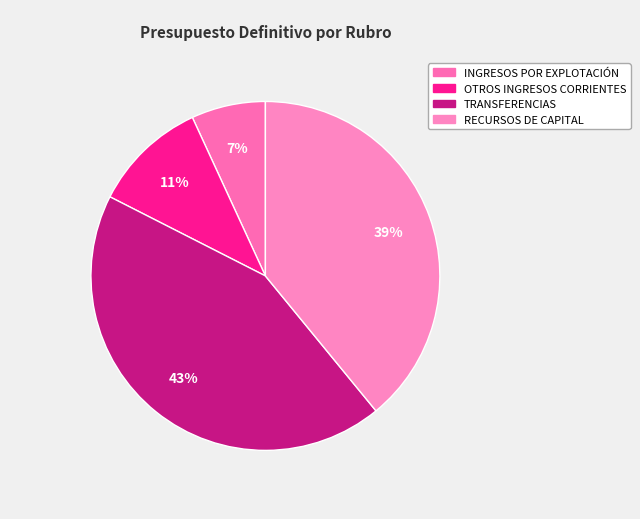

Which category has the smallest portion of the pie?

INGRESOS POR EXPLOTACIÓN